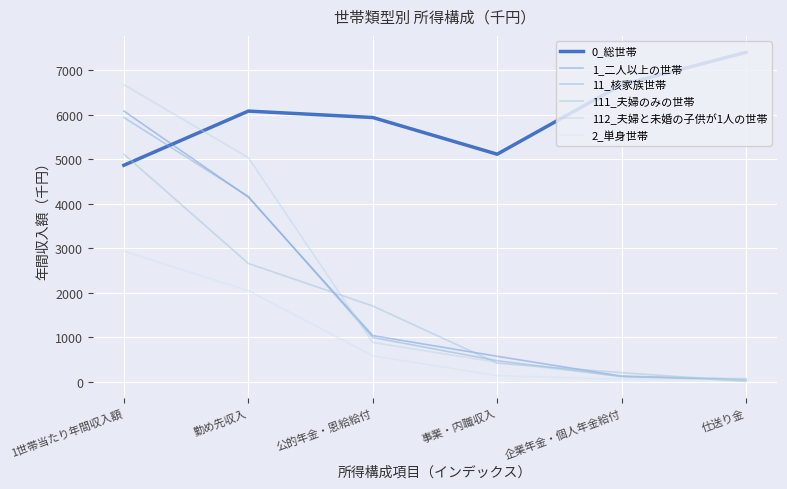

How many times do 0_総世帯 and 112_夫婦と未婚の子供が1人の世帯 cross each other?

1